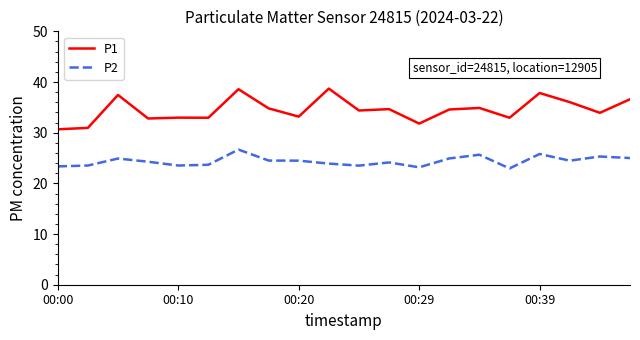

What is the difference between the maximum and minimum values in the P2 series?

3.7